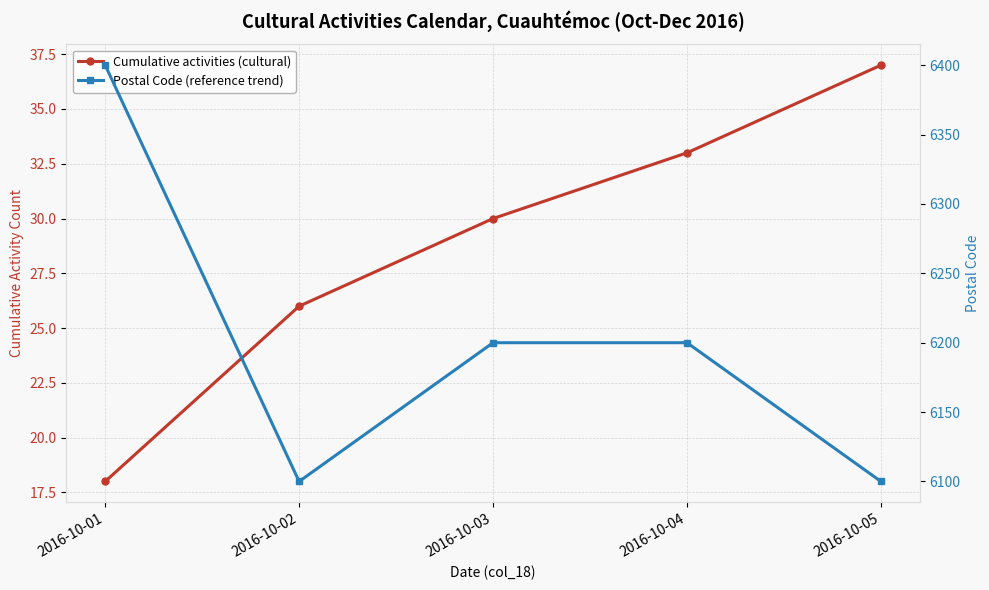

Which series changed the most between 2016-10-01 and 2016-10-04?

Postal Code (reference trend)